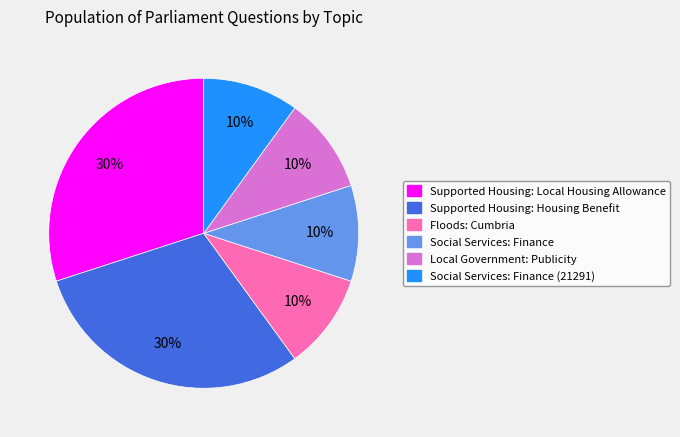

To the nearest percent, what is the average slice percentage?

17%